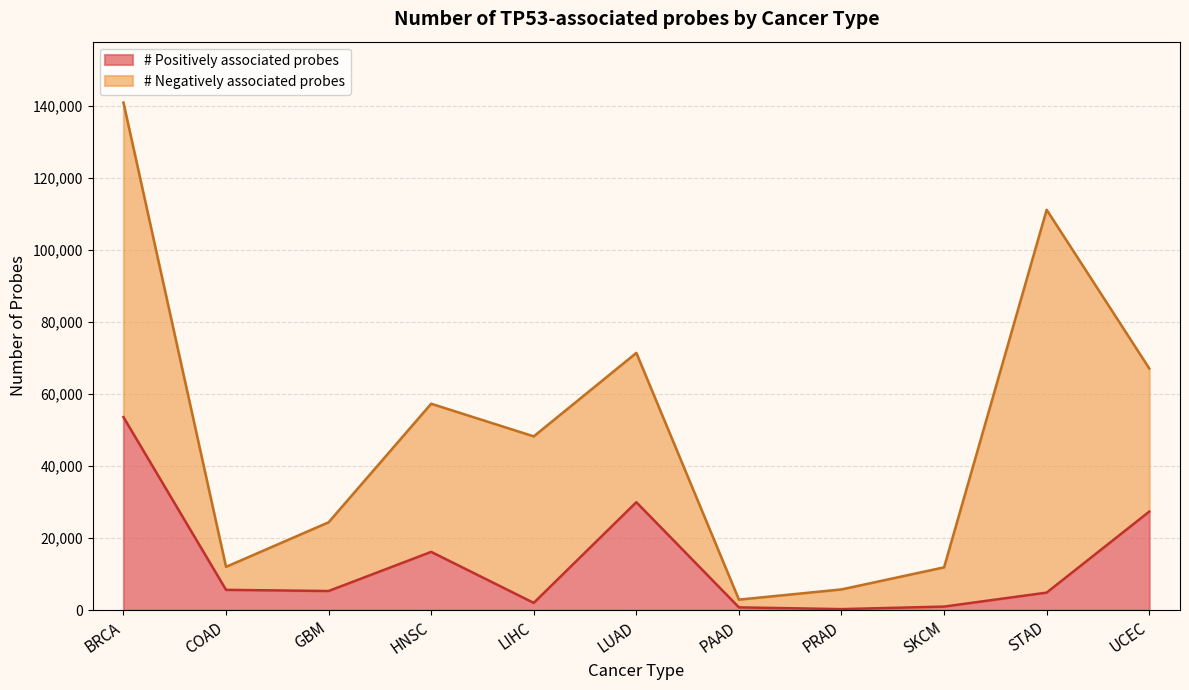

Rank the categories by value from lowest to highest.

PRAD, PAAD, SKCM, LIHC, STAD, GBM, COAD, HNSC, UCEC, LUAD, BRCA